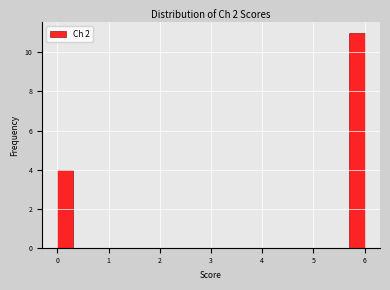

Read against the x-axis, roughly where is the centre of the tallest bar?

5.9